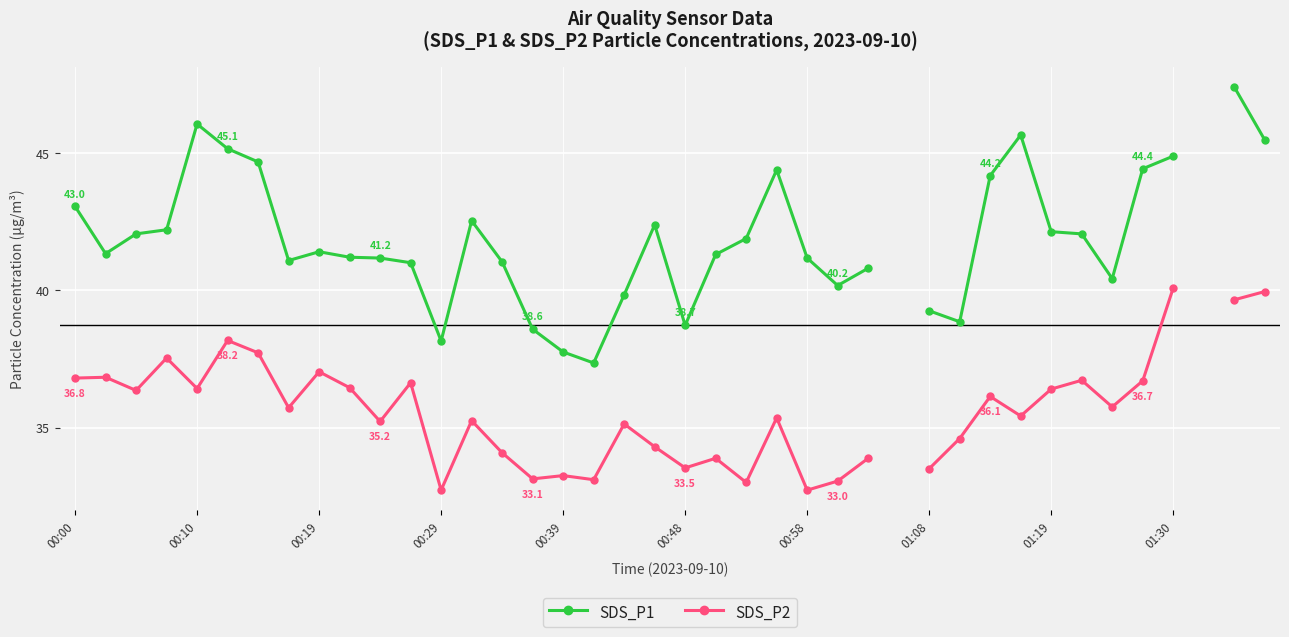

True or false: SDS_P1 and SDS_P2 cross at least once.

False